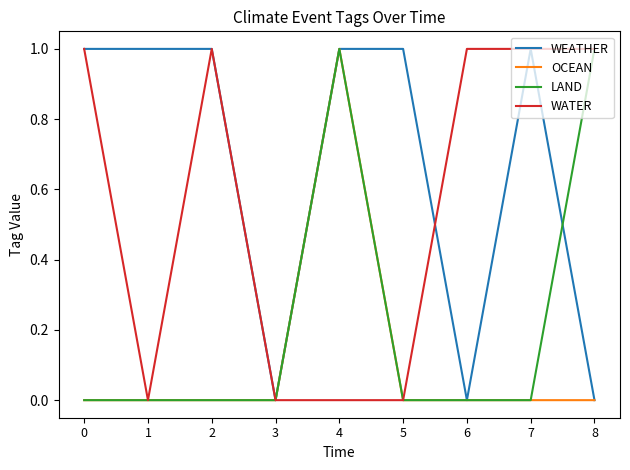

At which category is the sum across all series the highest?

4